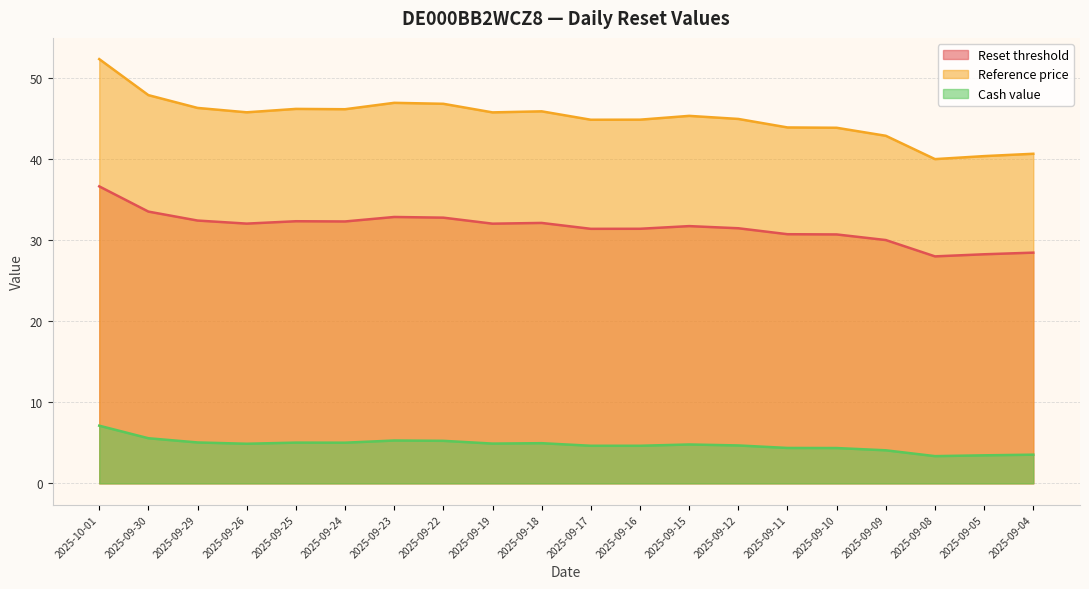

Which category has the highest value across all series?

2025-10-01